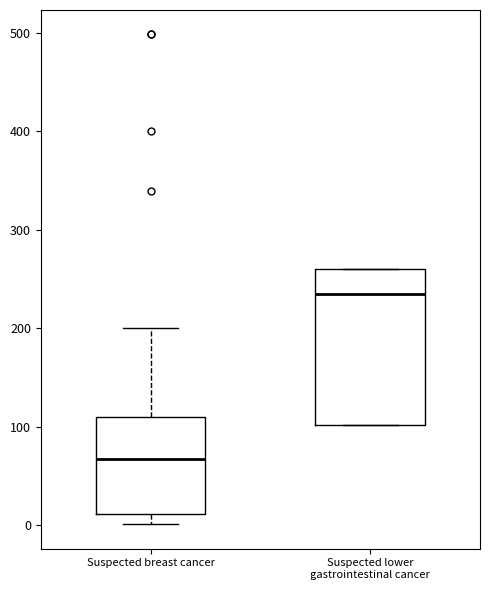

Which box's median line is the lowest?

Suspected breast cancer